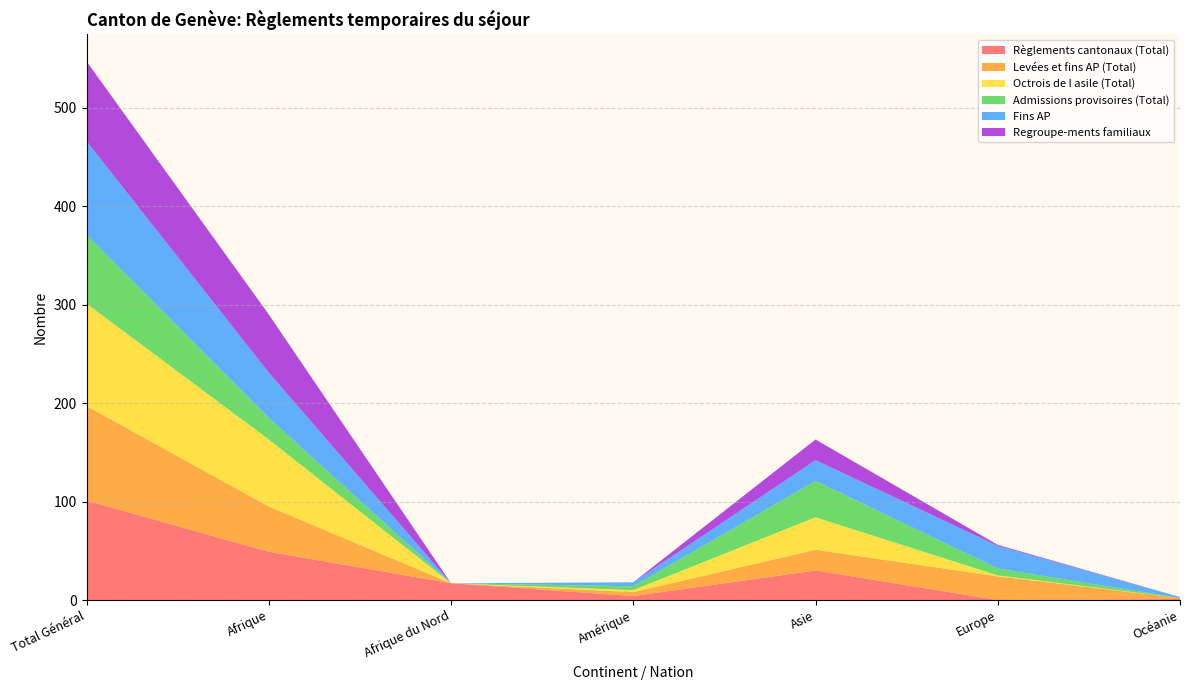

Reading left to right, what are all the values shown in this chart?

Règlements cantonaux (Total): 101	49	17	4	30	0	1
Levées et fins AP (Total): 96	46	0	4	21	24	1
Octrois de l asile (Total): 104	68	0	2	33	1	0
Admissions provisoires (Total): 70	22	0	4	37	7	0
Fins AP: 95	46	0	4	21	23	1
Regroupe-ments familiaux: 81	59	0	0	21	1	0